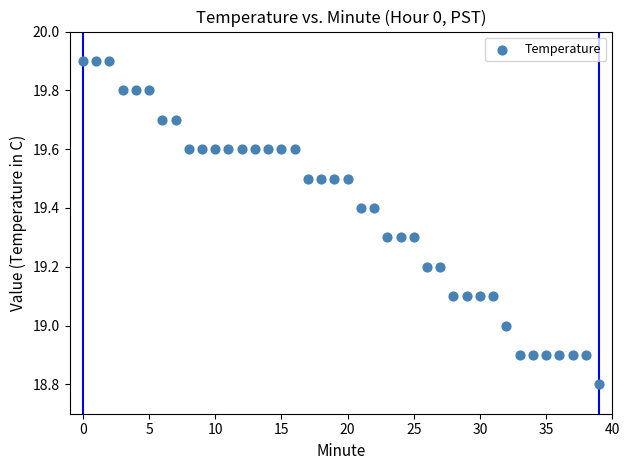

What is the range of Y values (max minus min)?

1.1